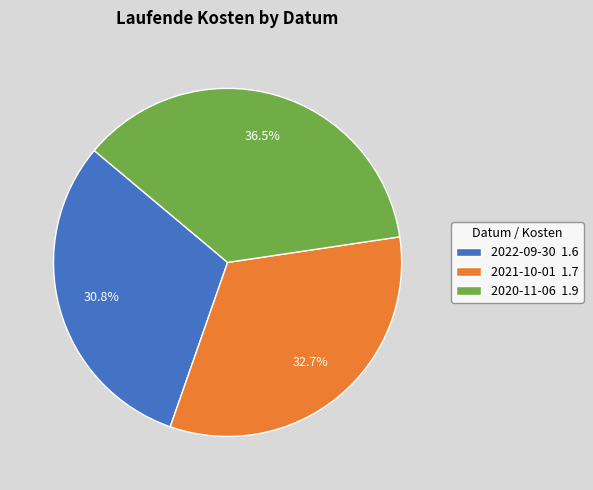

Which category has the biggest portion of the pie?

2020-11-06